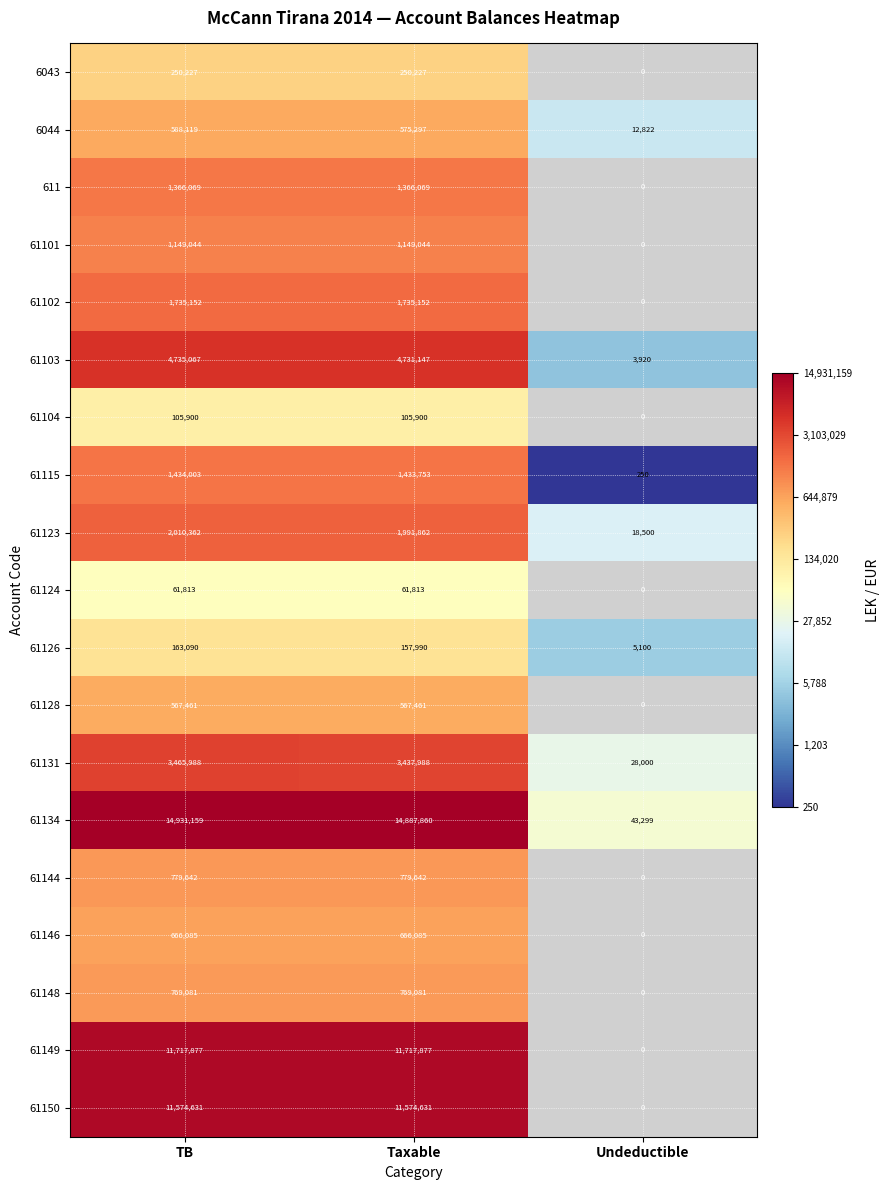

The value of 61124 at TB is 2.9. True or false?

False